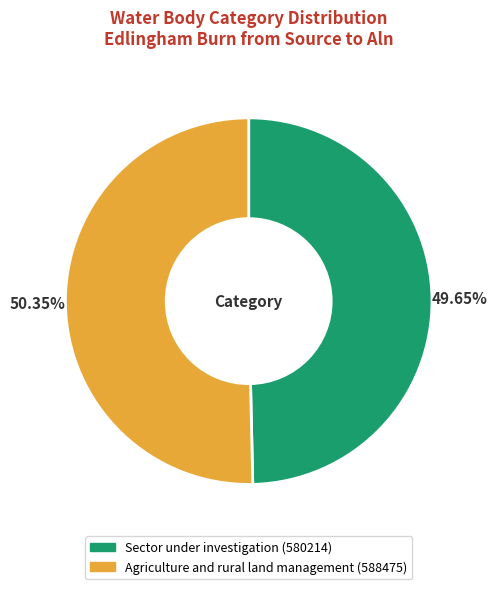

What is the total percentage of Agriculture and rural land management and Sector under investigation?

100.0%